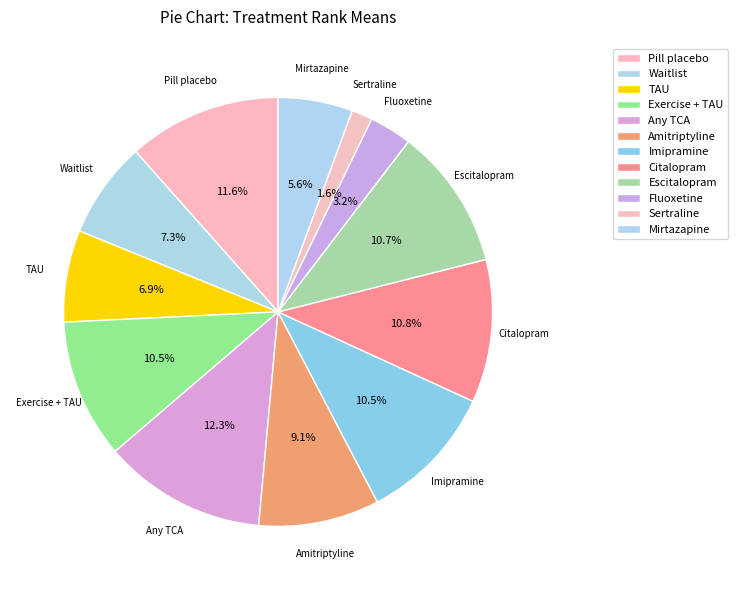

Count the number of slices in the pie.

12